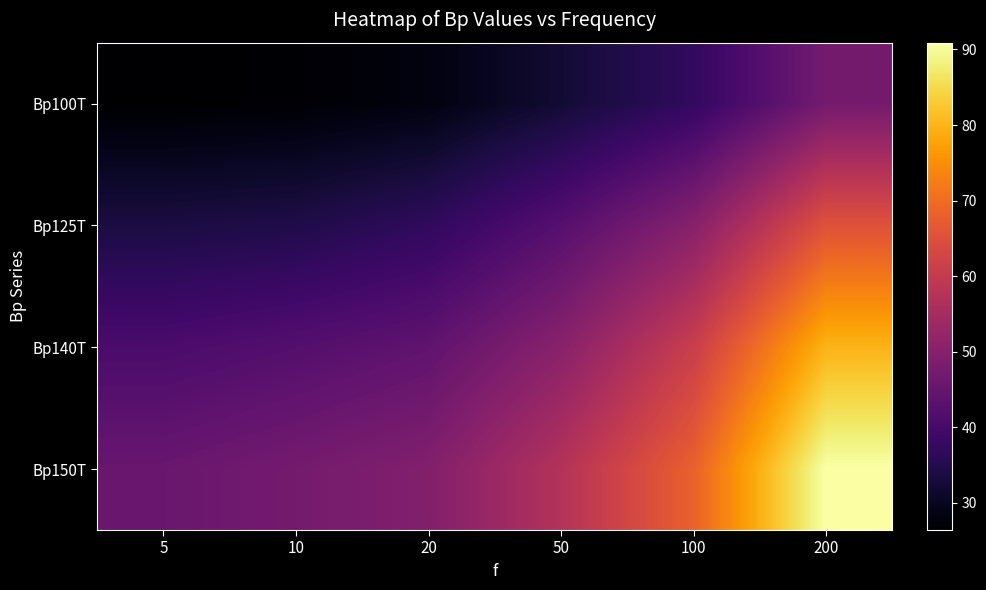

Which series has the largest range (max minus min)?

Bp150T